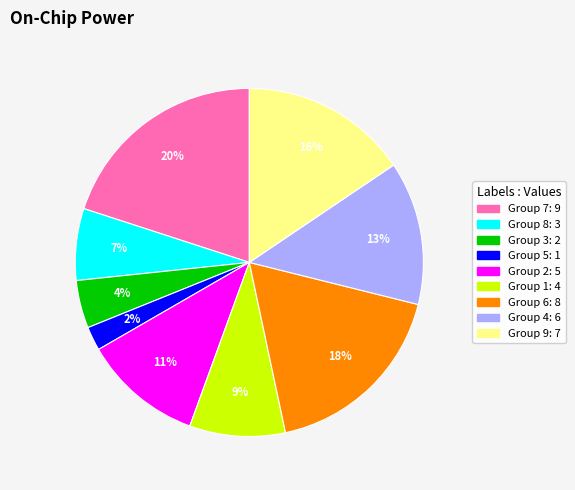

Is there a majority slice in this chart?

No